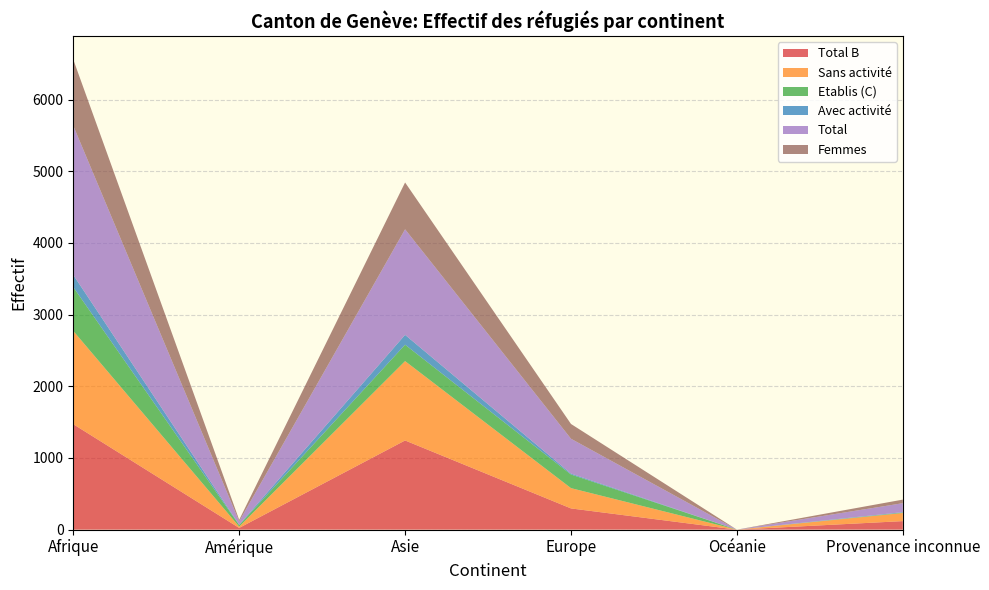

Reading right to left, transcribe all the data shown in this chart.

Total B: 119	0	296	1244	24	1471
Sans activité: 113	0	283	1107	18	1301
Etablis (C): 6	0	190	229	22	611
Avec activité: 6	0	13	137	6	170
Total: 125	0	486	1473	46	2082
Femmes: 50	0	206	653	21	923